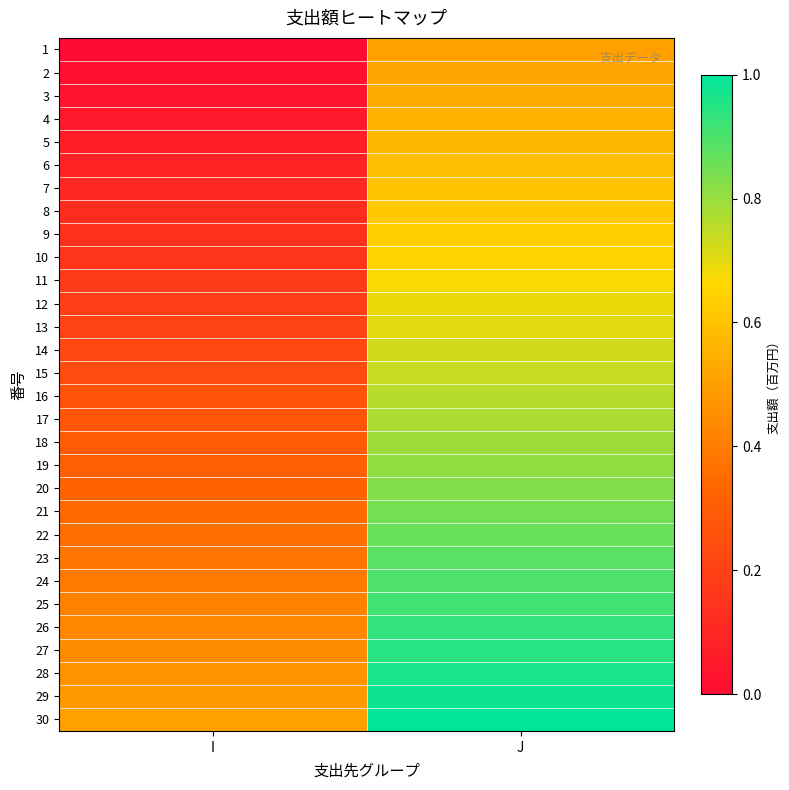

Between I and J, which is larger?

J